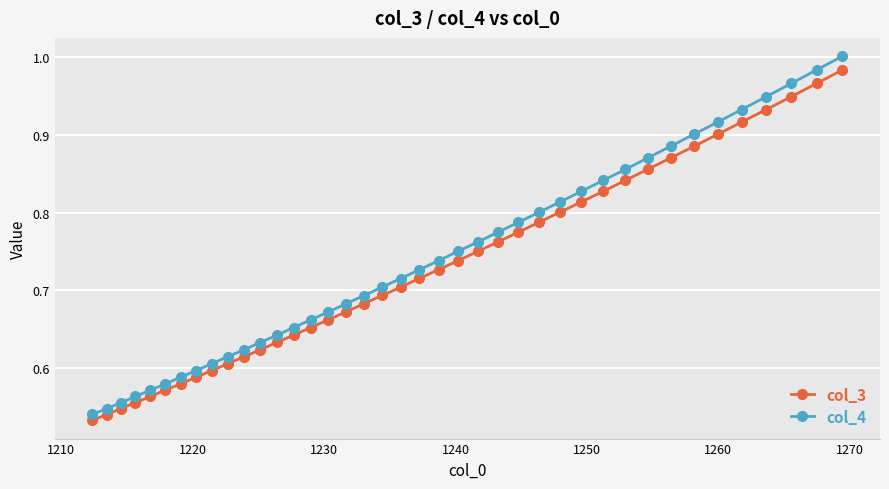

True or false: col_3 has more than 0 points higher than both neighbors.

False